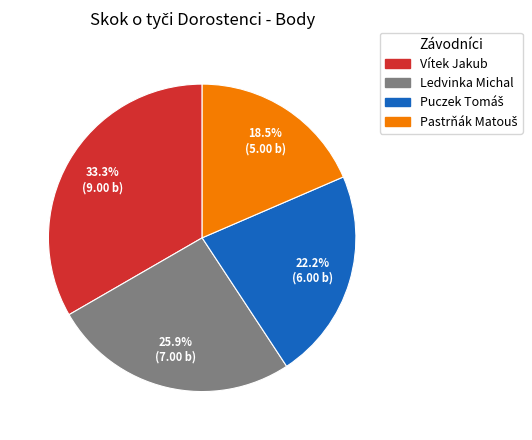

Is Ledvinka Michal the majority of the pie?

No